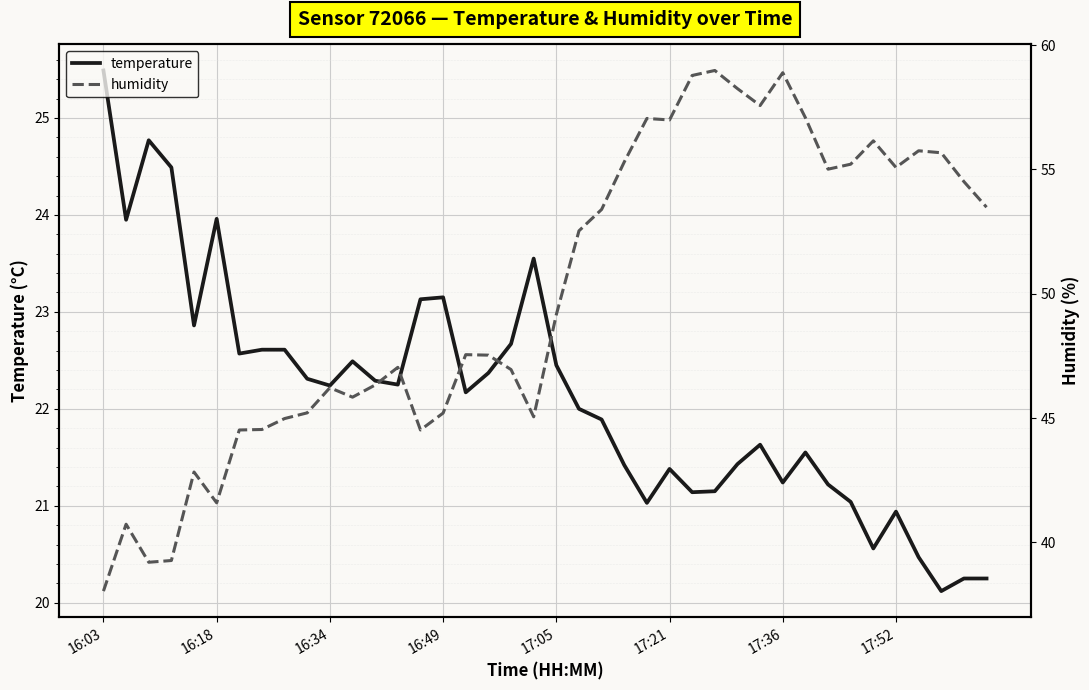

What is the lowest value of the temperature series?

20.1